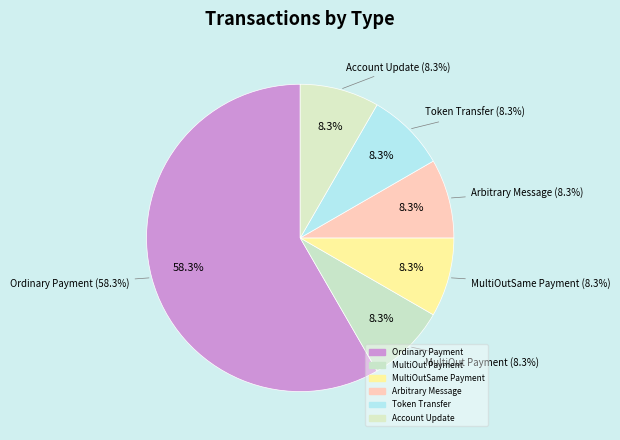

Which slice is the largest?

Ordinary Payment